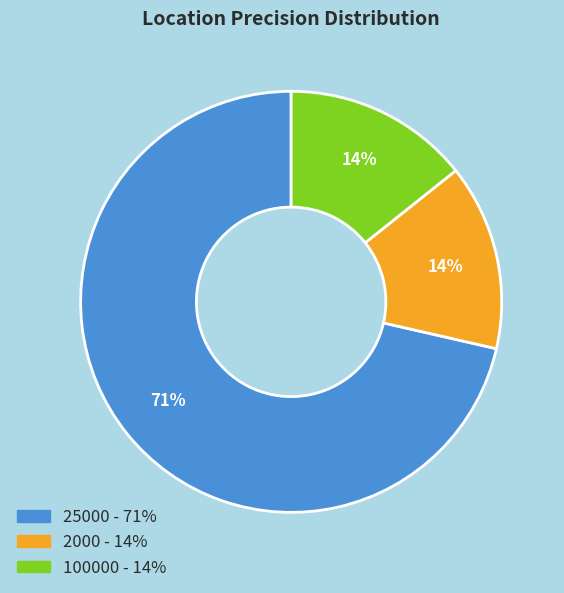

To the nearest percent, what is the combined percentage of 100000 and 25000?

86%